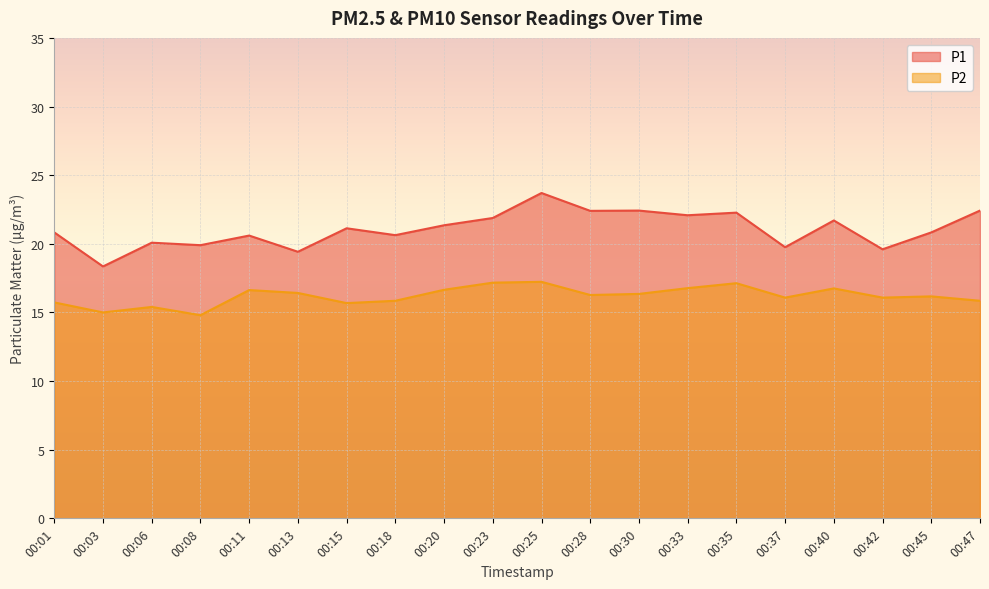

Reading left to right, list all the values displayed in this chart.

P1: 00:01=20.8	00:03=18.4	00:06=20.1	00:08=19.9	00:11=20.6	00:13=19.4	00:15=21.1	00:18=20.6	00:20=21.4	00:23=21.9	00:25=23.7	00:28=22.4	00:30=22.4	00:33=22.1	00:35=22.3	00:37=19.8	00:40=21.7	00:42=19.6	00:45=20.8	00:47=22.4
P2: 00:01=15.7	00:03=15.0	00:06=15.4	00:08=14.8	00:11=16.6	00:13=16.4	00:15=15.7	00:18=15.8	00:20=16.6	00:23=17.2	00:25=17.2	00:28=16.3	00:30=16.4	00:33=16.8	00:35=17.1	00:37=16.1	00:40=16.8	00:42=16.1	00:45=16.2	00:47=15.8